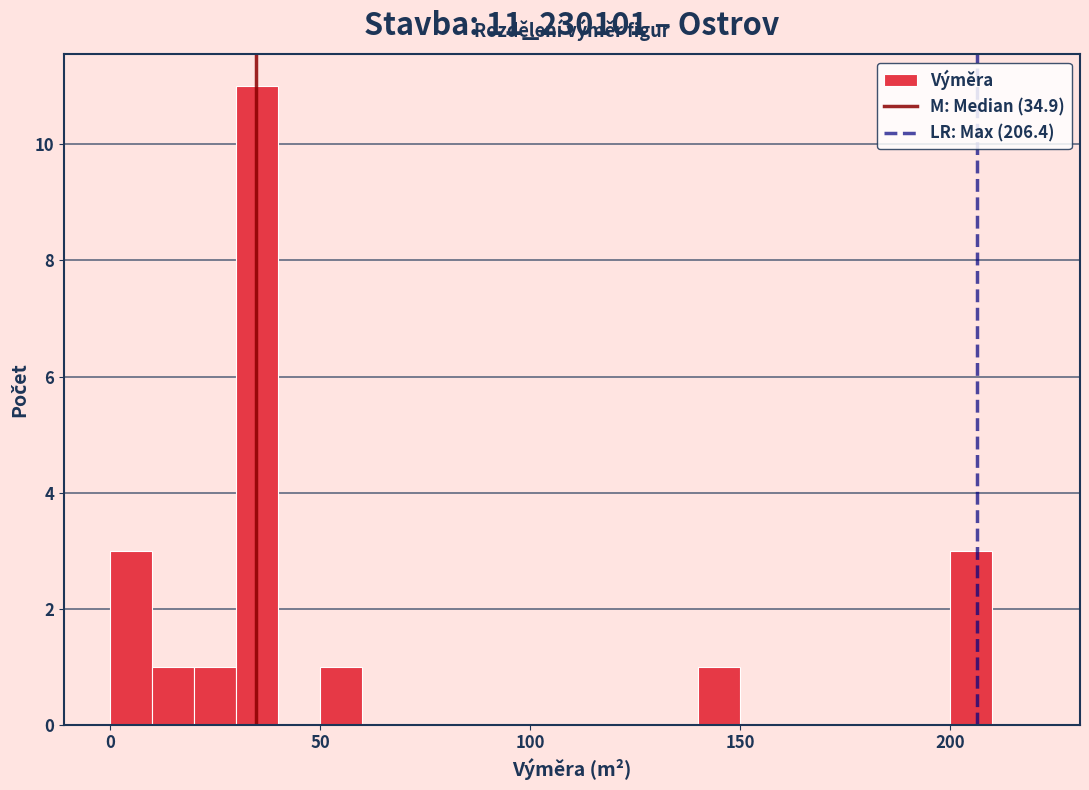

Around what value on the x-axis is the tallest bar? Give the approximate position of its centre, as read against the axis.

35